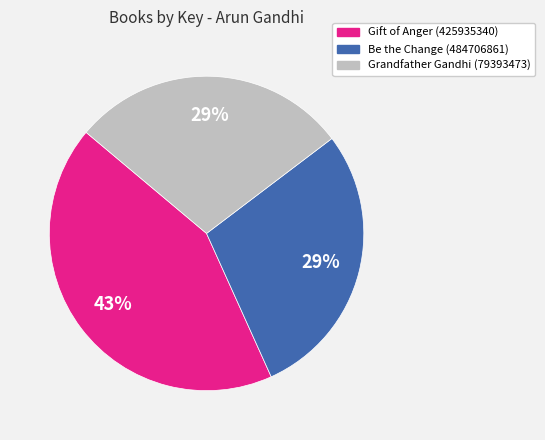

Combined, do Gift of Anger (425935340) and Grandfather Gandhi (79393473) account for over 50%?

Yes